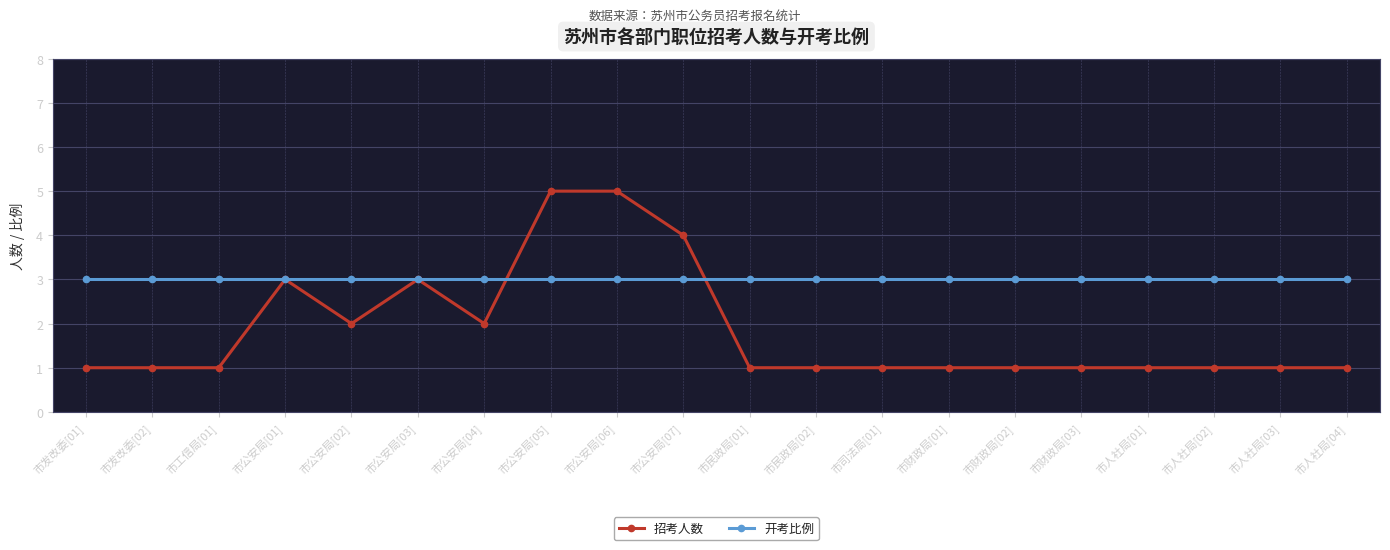

What is the greatest value displayed?

5